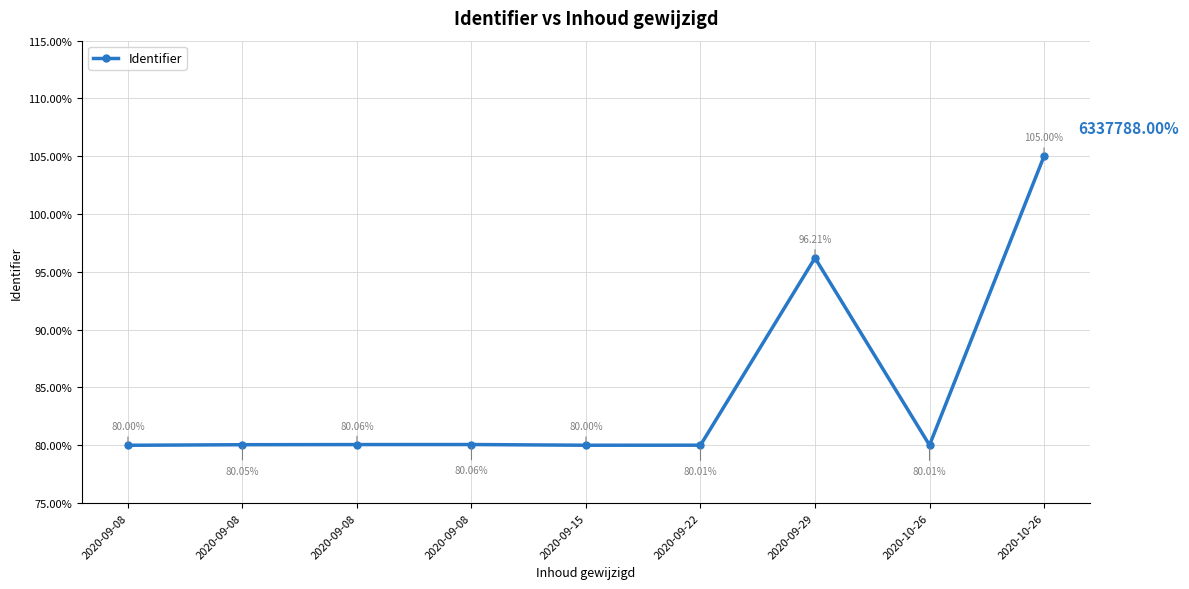

Is this an area chart (filled region under the line)?

No